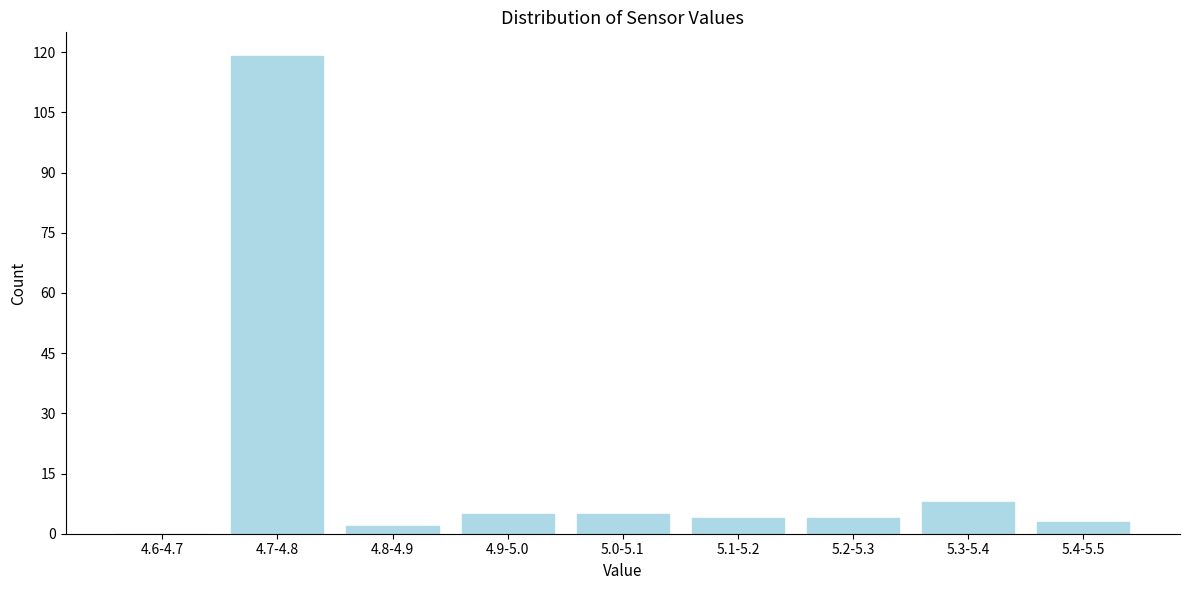

Reading left to right, list all the values displayed in this chart.

4.6-4.7=0	4.7-4.8=119	4.8-4.9=2	4.9-5.0=5	5.0-5.1=5	5.1-5.2=4	5.2-5.3=4	5.3-5.4=8	5.4-5.5=3